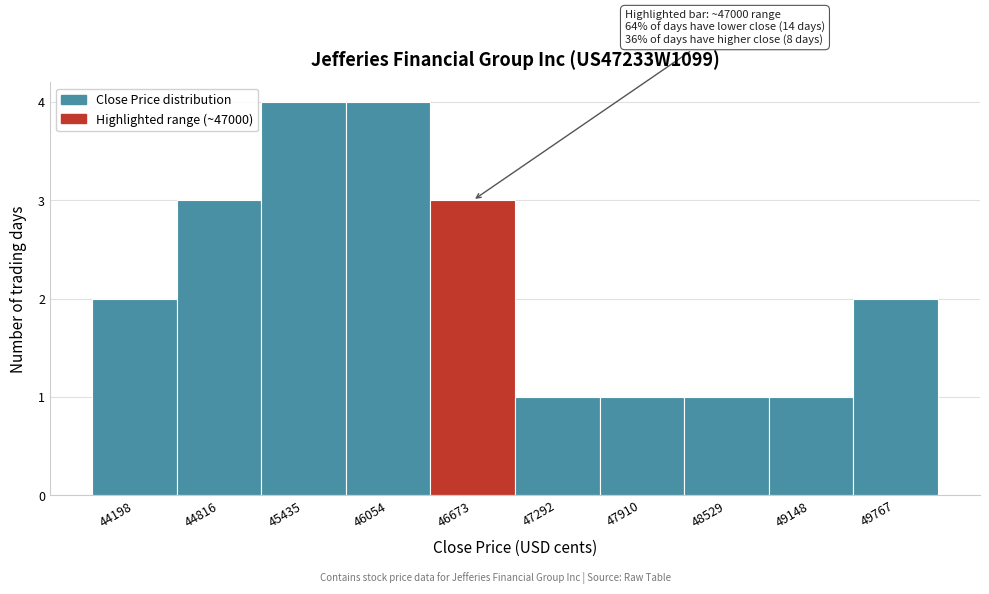

Reading left to right, list all the values displayed in this chart.

2	3	4	4	3	1	1	1	1	2